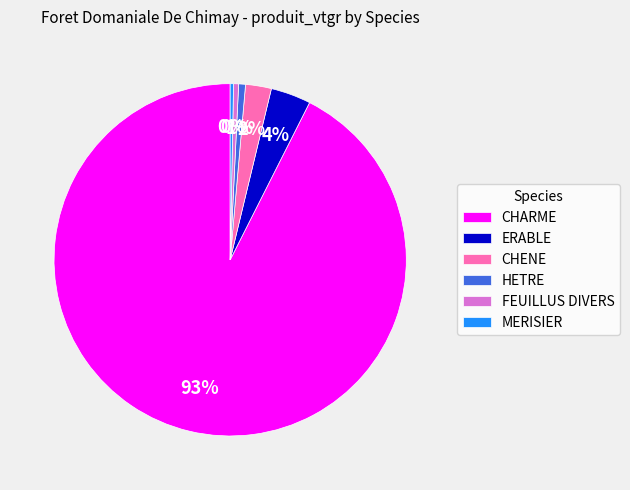

To the nearest percent, what percentage of the pie is CHENE?

2%